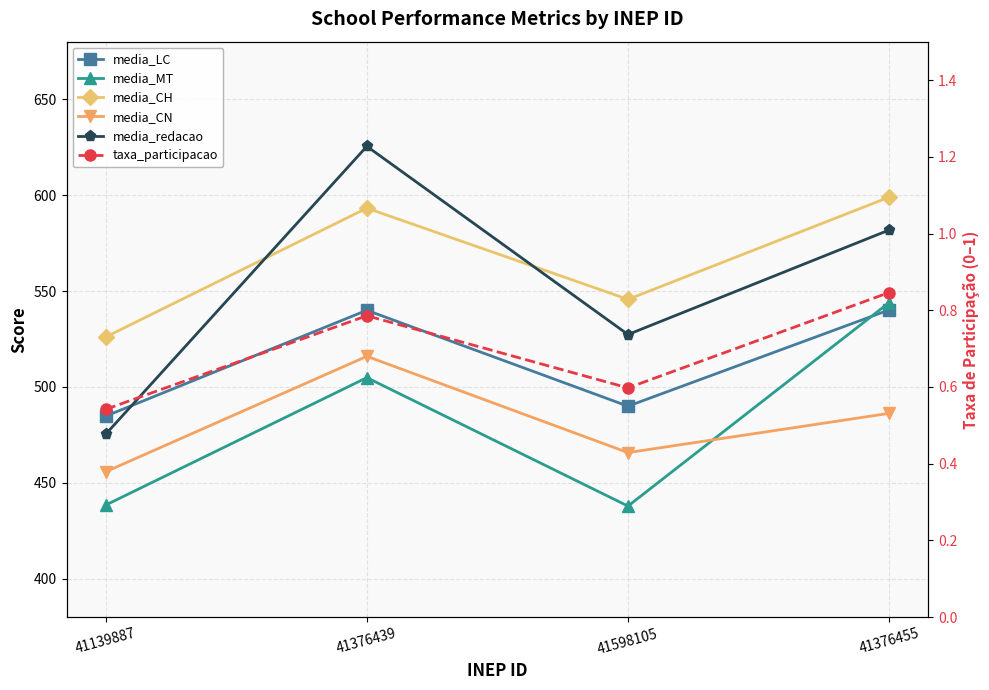

Which series ends up on top after the final intersection of media_CN and media_MT?

media_MT